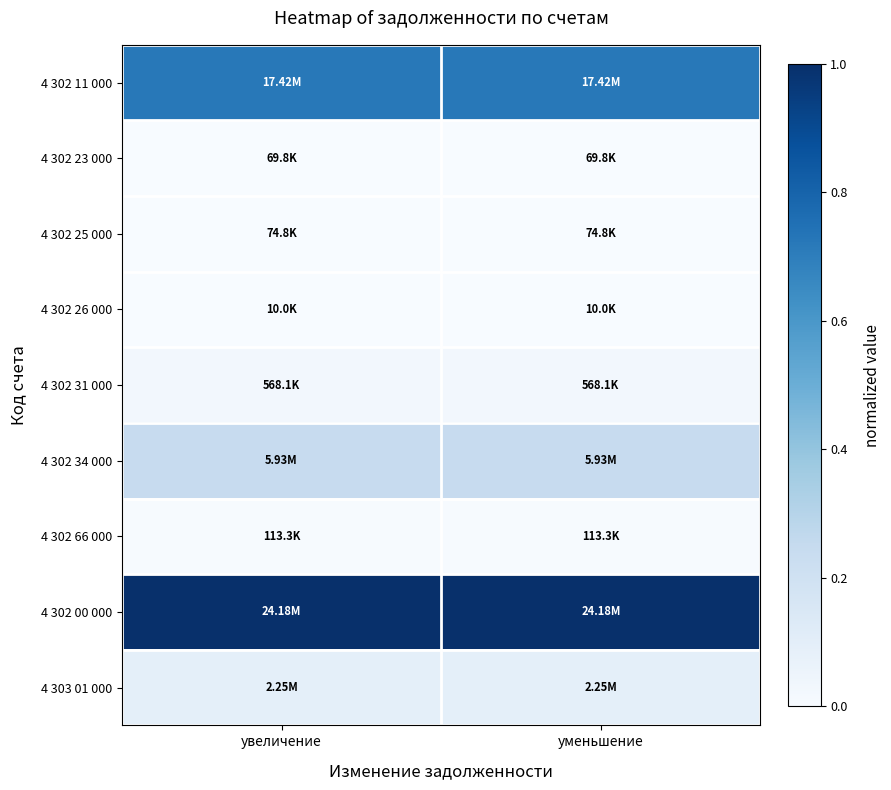

Rank the series by their maximum value, from highest to lowest.

4 302 00 000, 4 302 11 000, 4 302 34 000, 4 303 01 000, 4 302 31 000, 4 302 66 000, 4 302 25 000, 4 302 23 000, 4 302 26 000